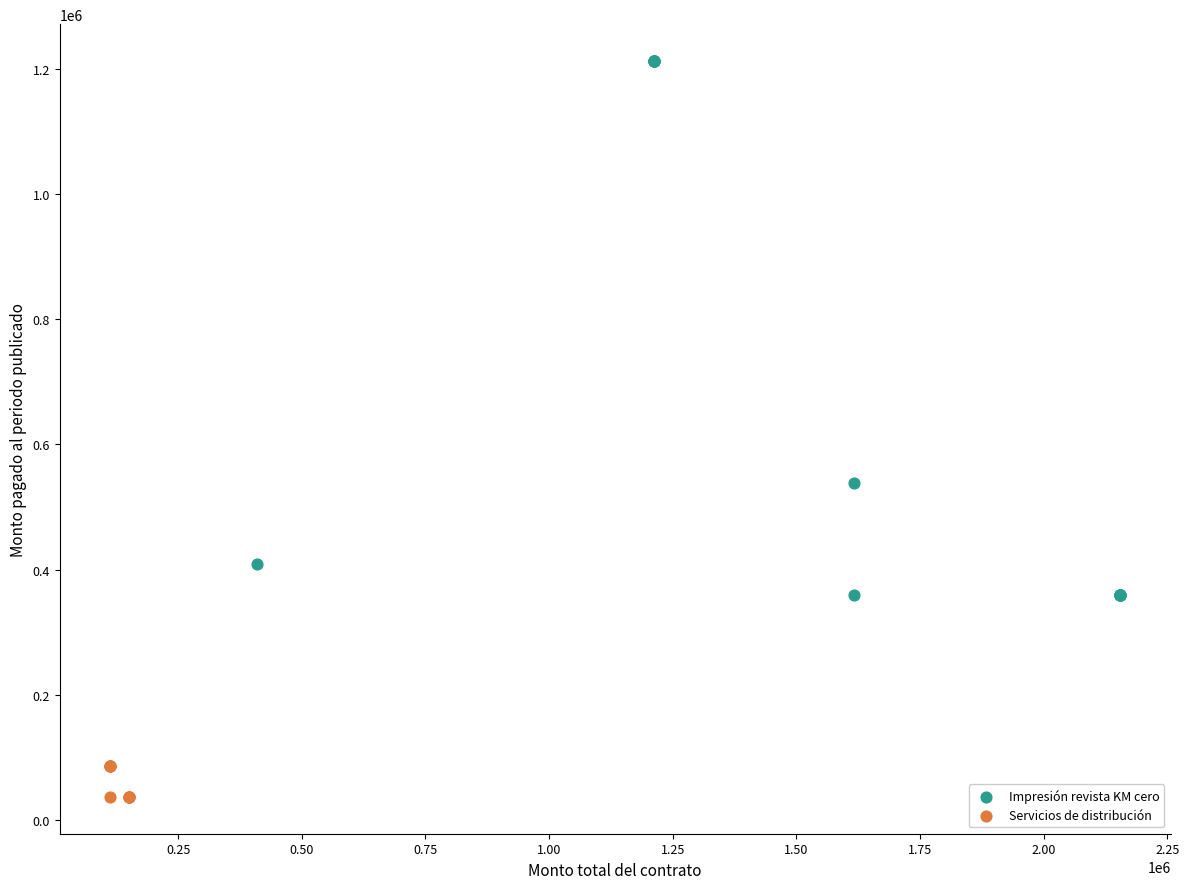

Which series reaches the maximum Y coordinate?

Impresión revista KM cero